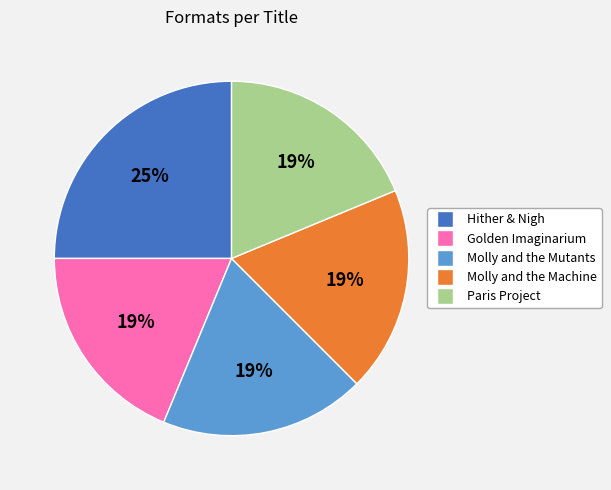

Does Golden Imaginarium account for over 50% of the chart?

No